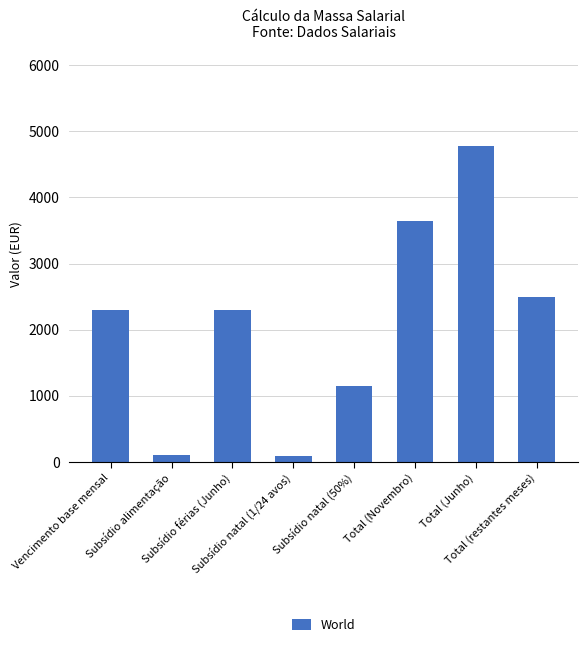

What is the smallest value displayed?

95.6